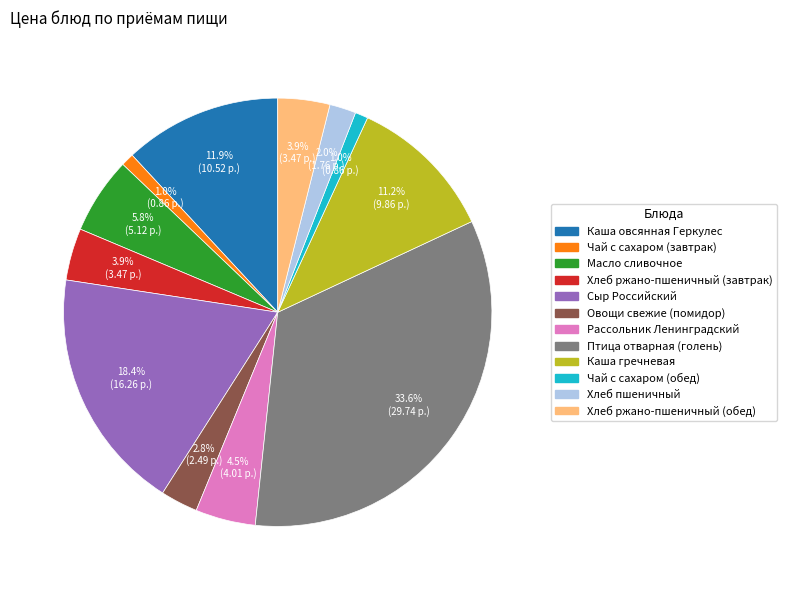

The Овощи свежие (помидор) slice represents 8% of the pie. True or false?

False